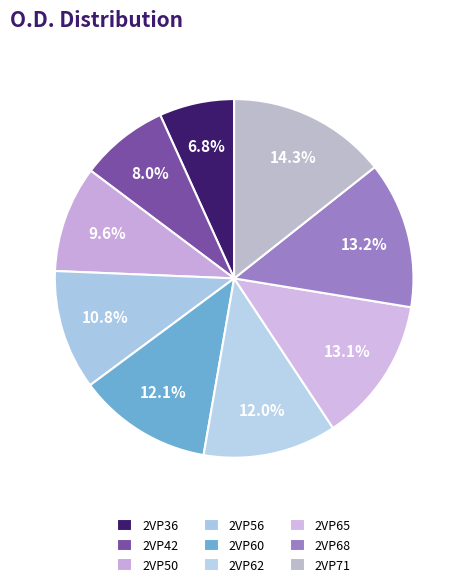

Rank the categories by value from lowest to highest.

2VP36, 2VP42, 2VP50, 2VP56, 2VP62, 2VP60, 2VP65, 2VP68, 2VP71